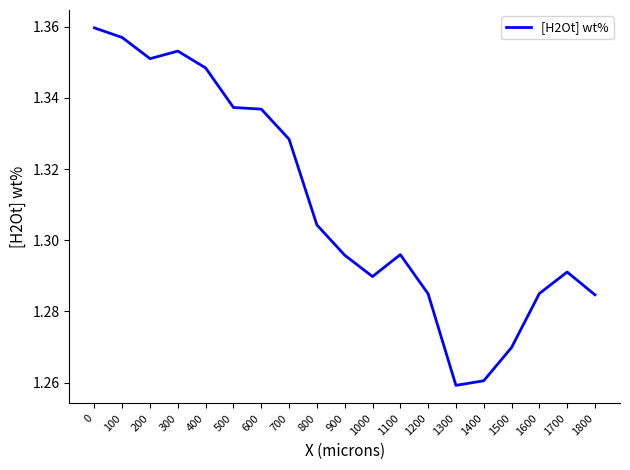

Does the chart have visible grid lines?

No